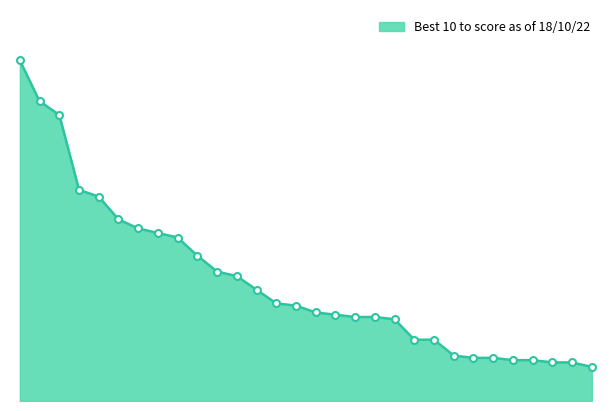

Does the chart have visible grid lines?

No